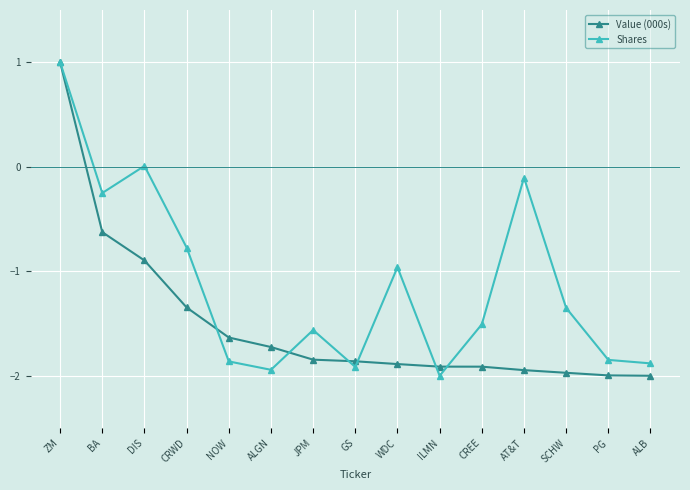

What is the smallest value displayed?

-2.0